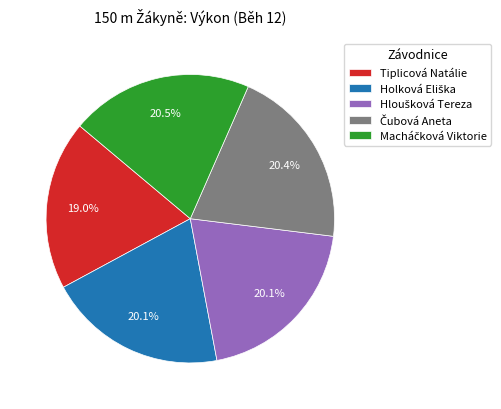

What is the smallest slice in the pie chart?

Tiplicová Natálie